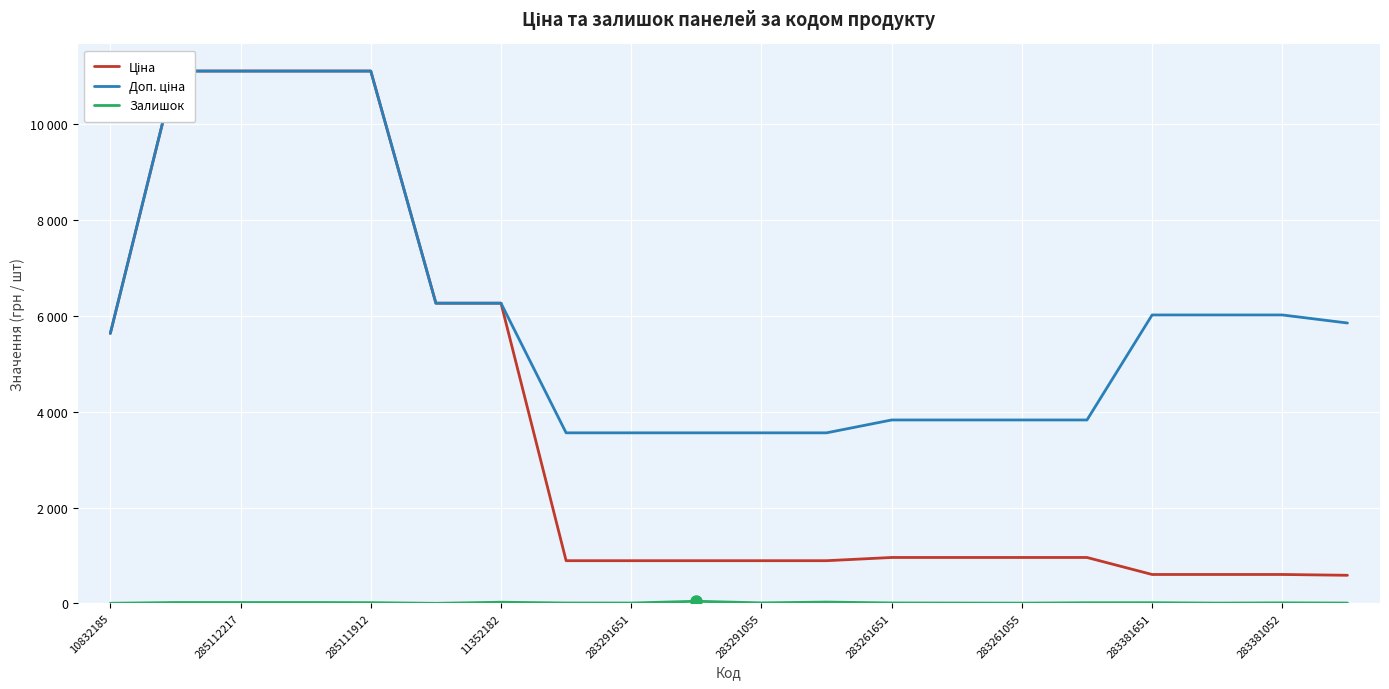

What is the spread (max minus min) of values at 15?

3816.4